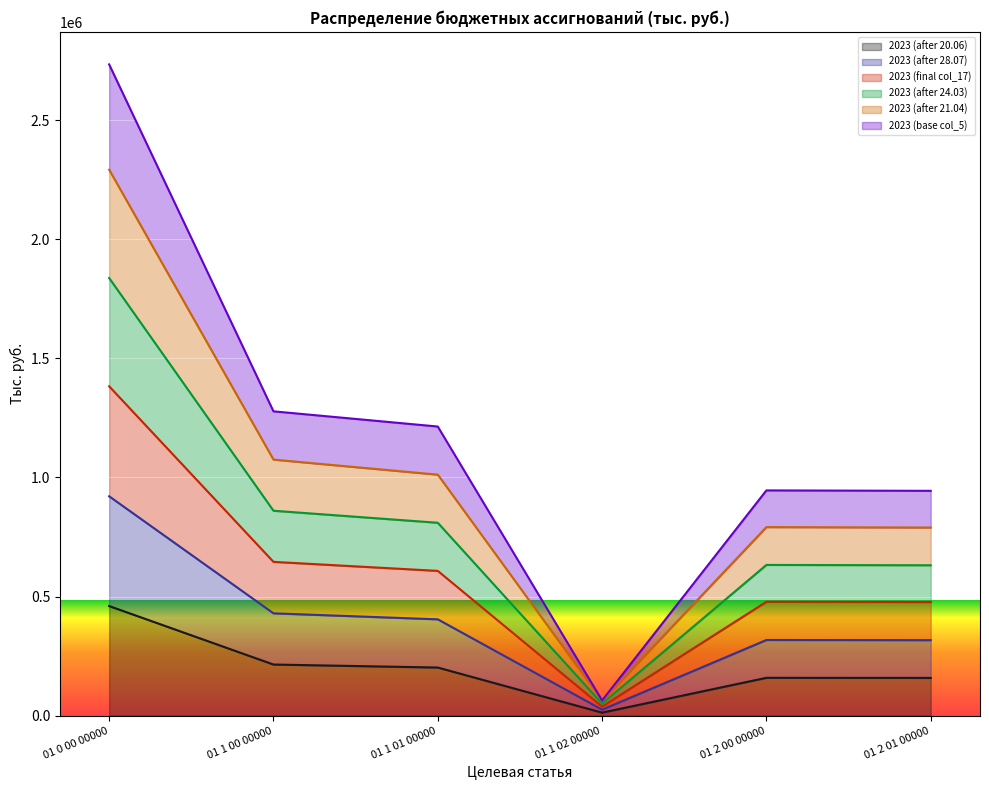

At which label does 2023 (base col_5) first exceed 1011749?

01 0 00 00000